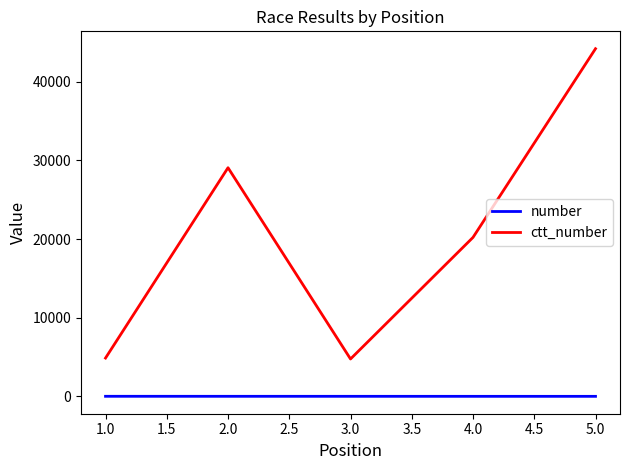

How many lines are shown in the chart?

2